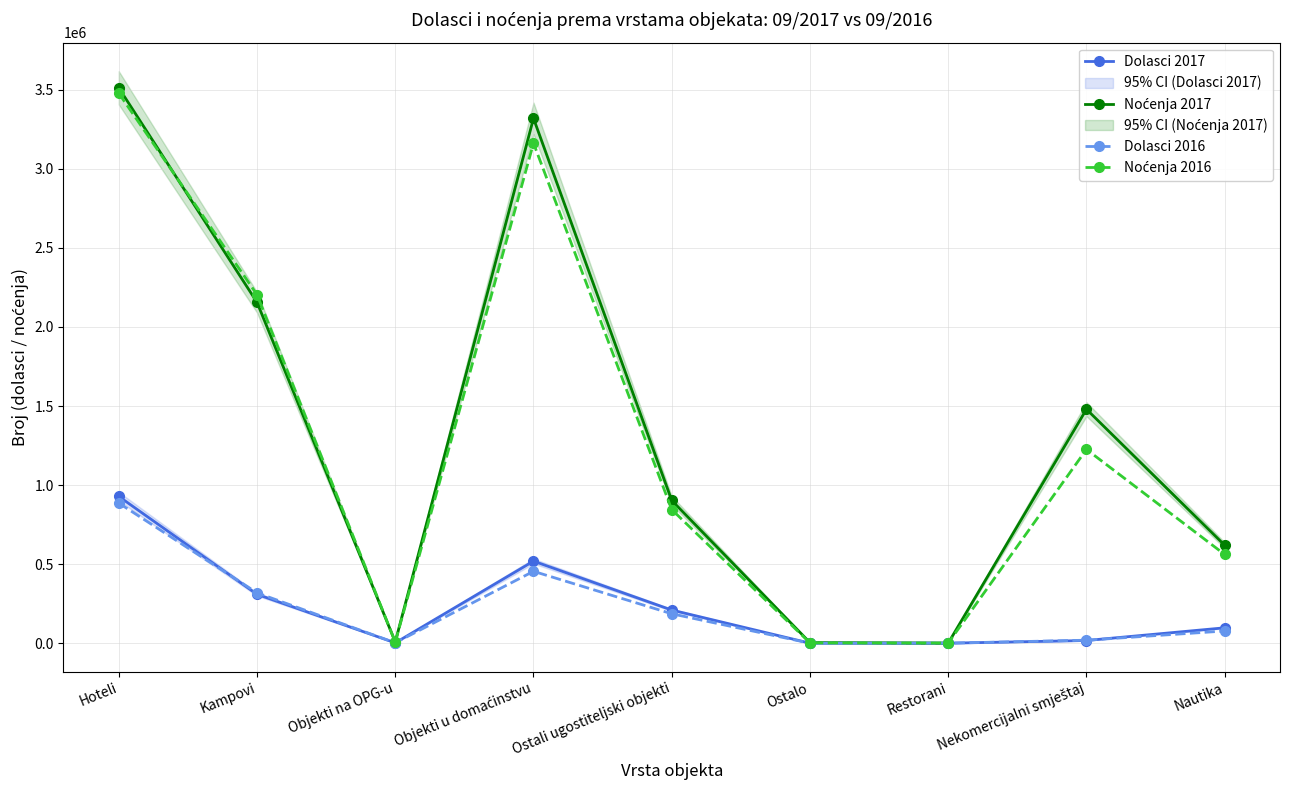

Where is the first local minimum for Dolasci 2016?

Objekti na OPG-u